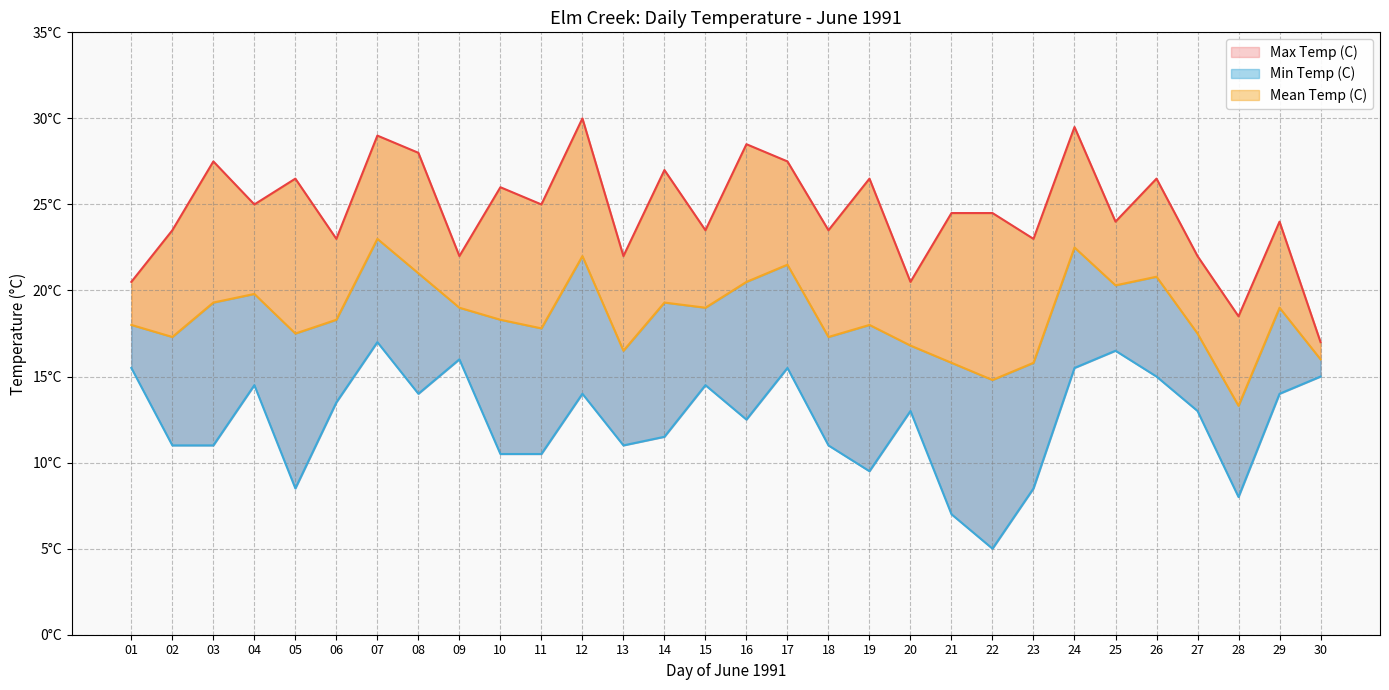

What is the value of the Max Temp (C) point at the 5th from the left?

26.5